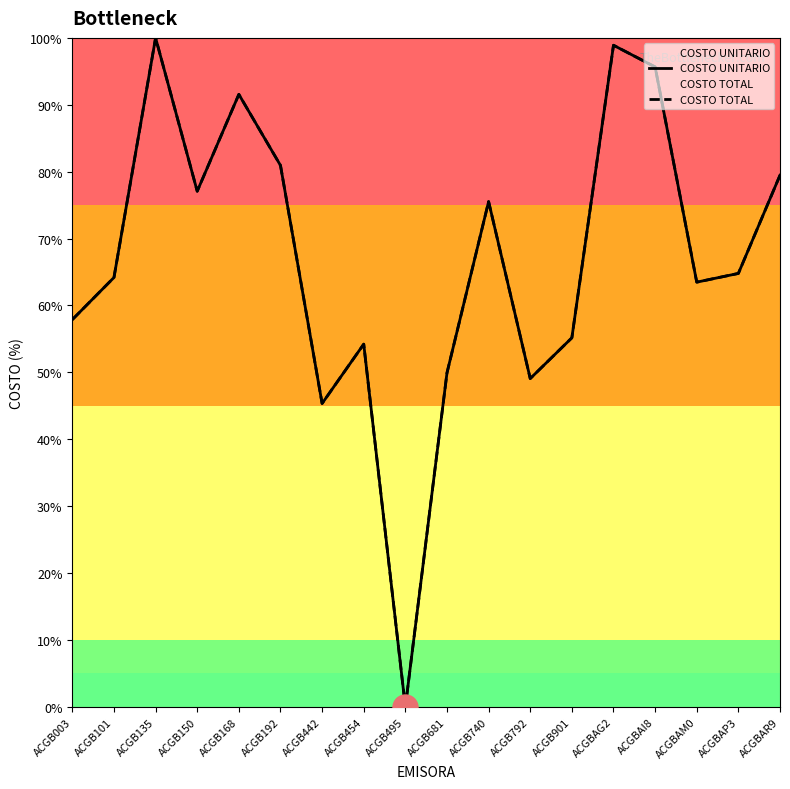

At which category is the sum across all series the highest?

ACGB135